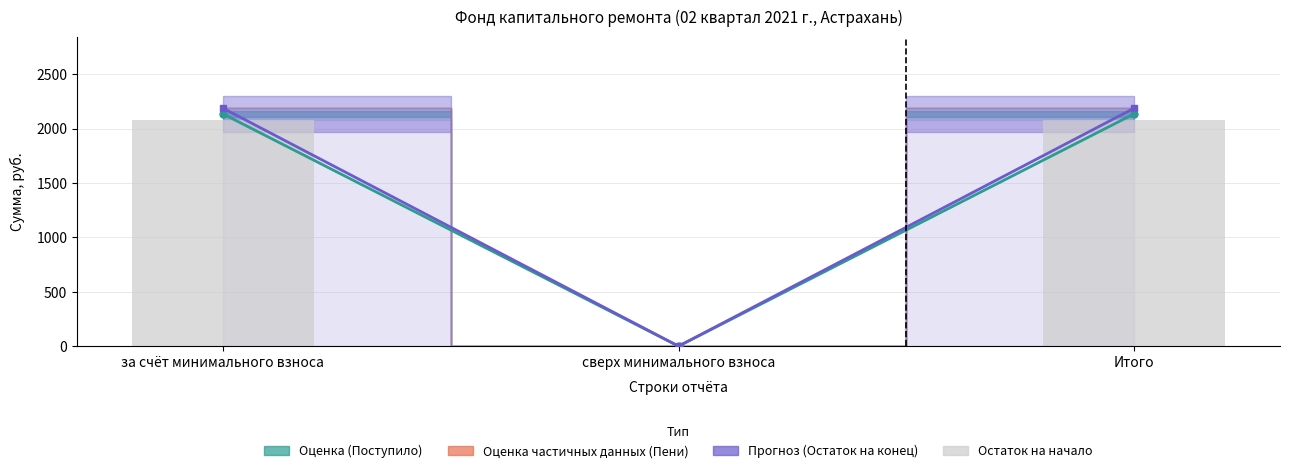

Which category has the highest value across all series?

за счёт минимального взноса